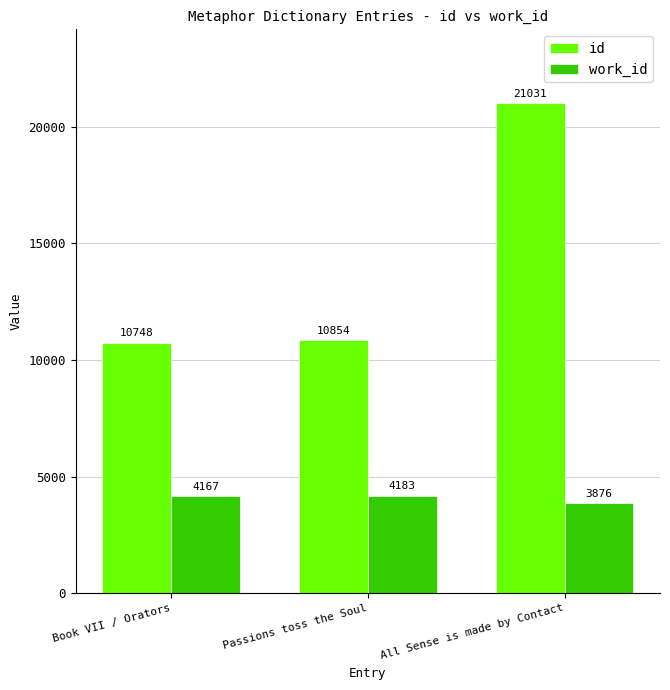

What is the smallest value displayed?

3876